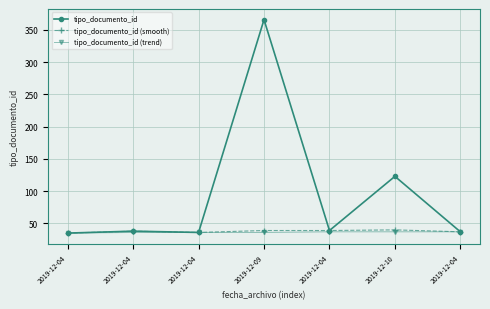

Which series has the largest total across all categories?

tipo_documento_id